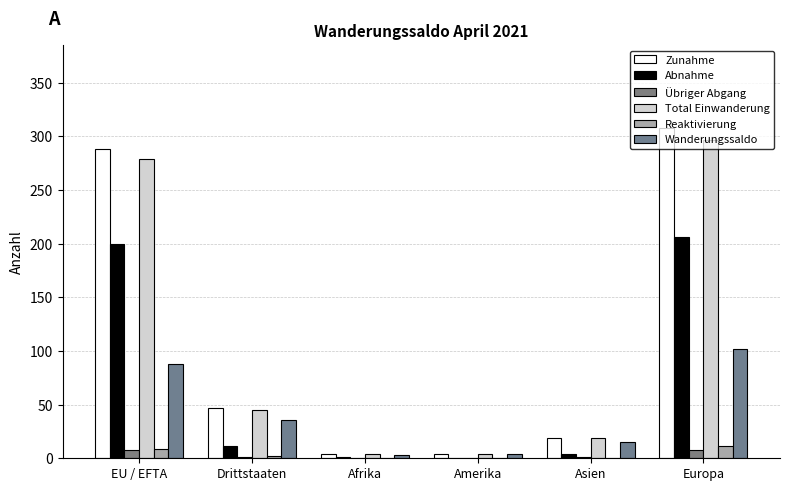

What is the highest value of the Reaktivierung series?

11